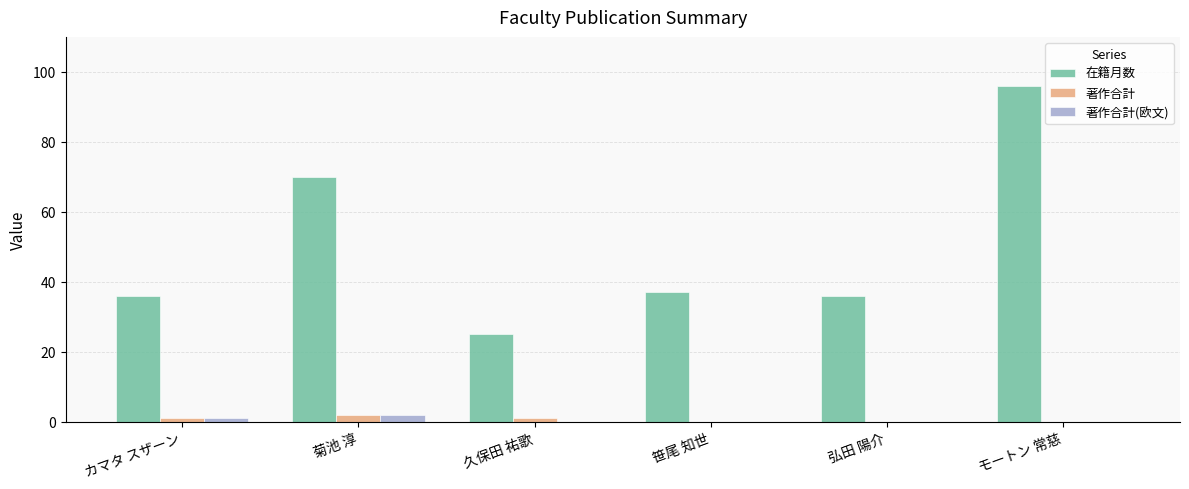

Reading right to left, what are all the values shown in this chart?

在籍月数: 96	36	37	25	70	36
著作合計: 0	0	0	1	2	1
著作合計(欧文): 0	0	0	0	2	1